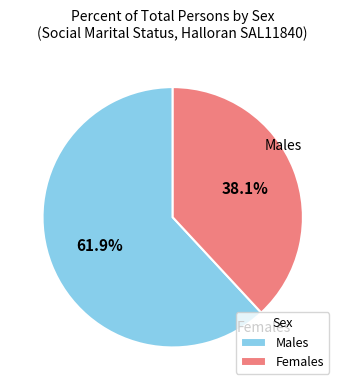

Which has a higher value, Females or Males?

Males